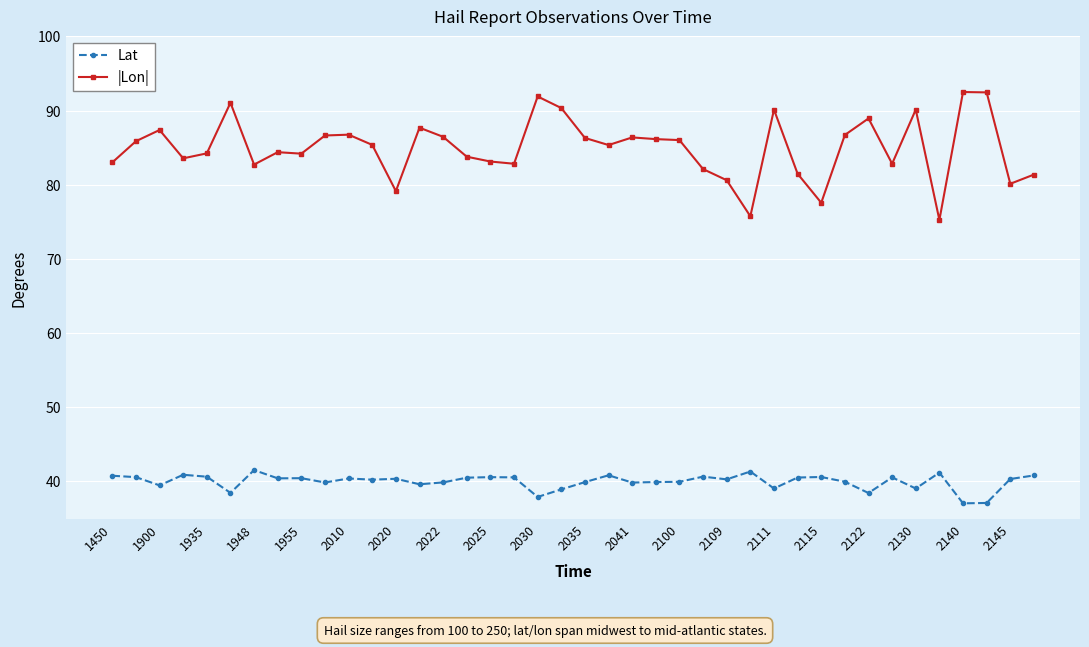

How many lines are shown in the chart?

2